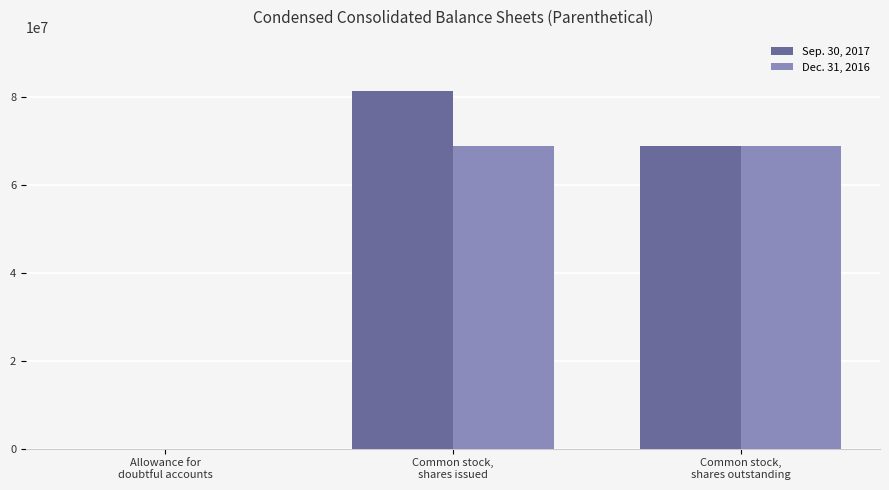

Is it true that Dec. 31, 2016 equals 97088822 at Common stock,
shares issued?

False